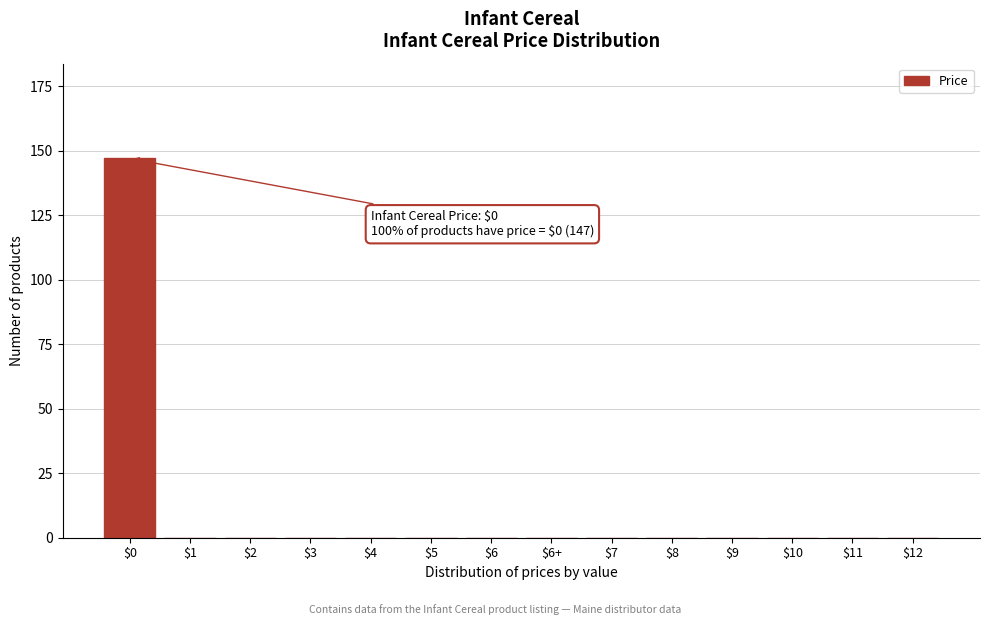

Which label corresponds to the largest value in the chart?

$0